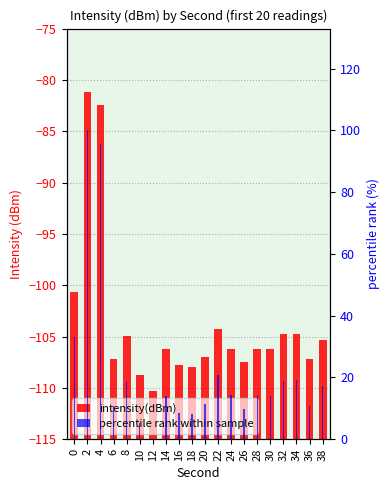

Is the value of intensity(dBm) at 20 greater than the value of percentile rank within sample at 18?

No